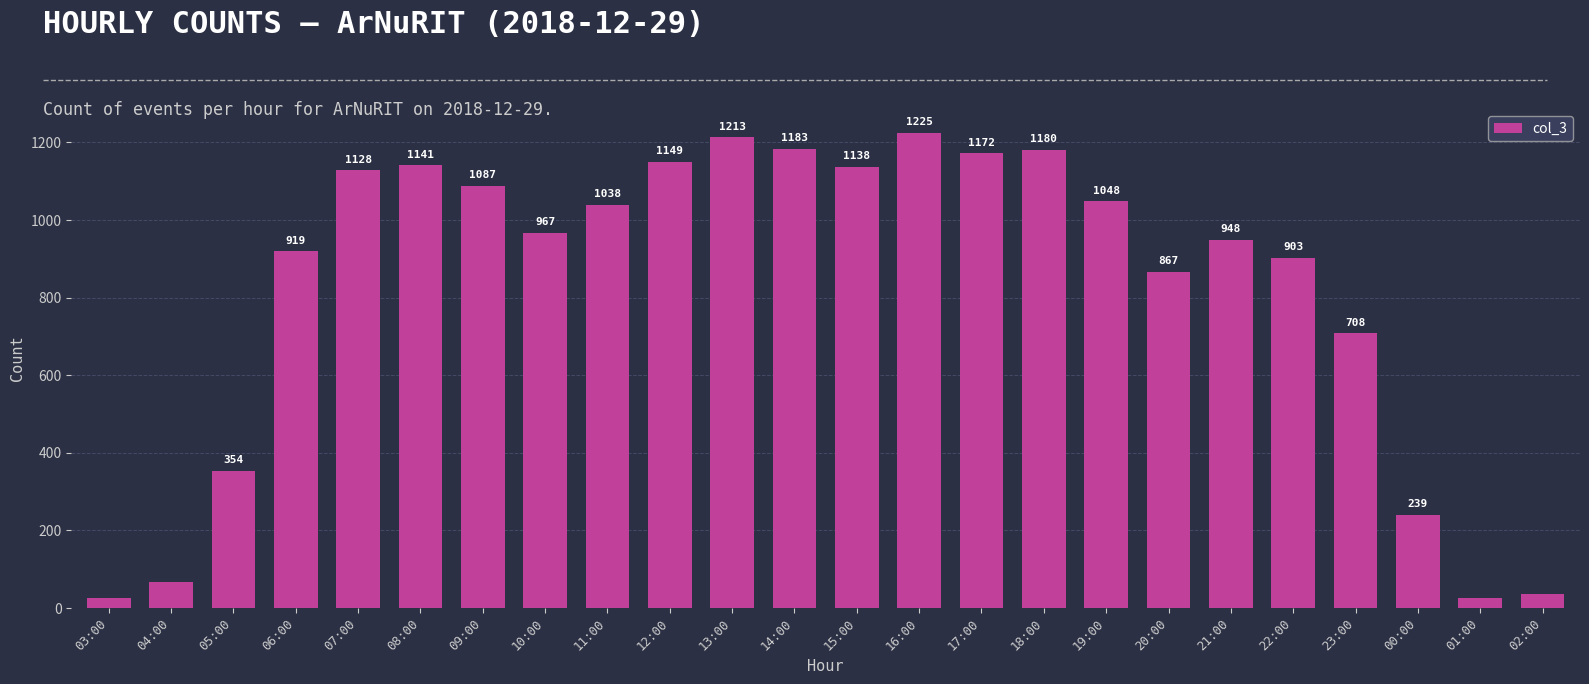

Approximately how many times larger is the value at 10:00 compared to 14:00?

0.8